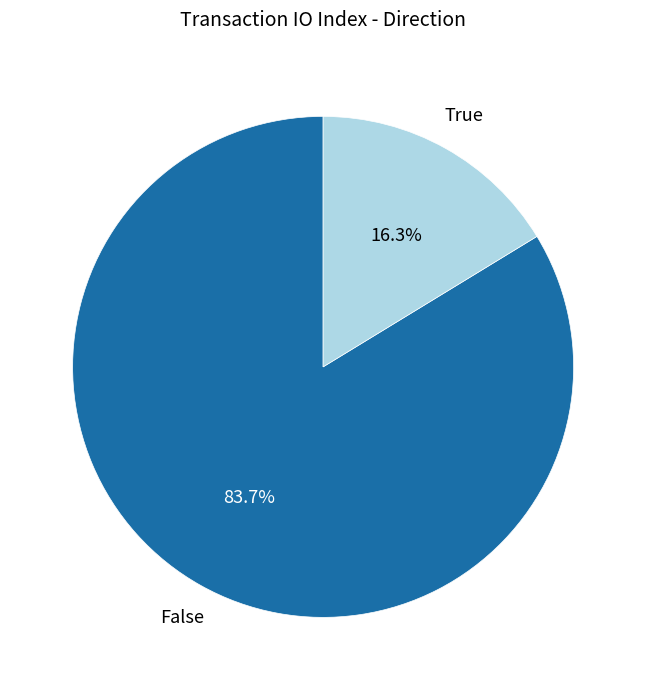

Is there a majority slice in this chart?

Yes